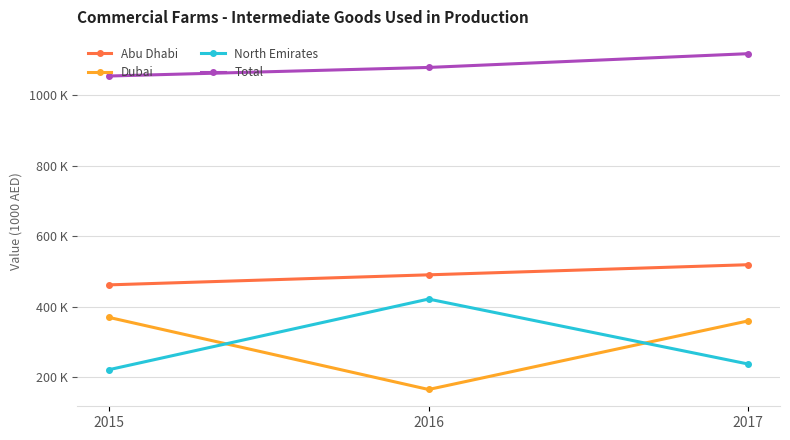

Does the chart have visible grid lines?

Yes